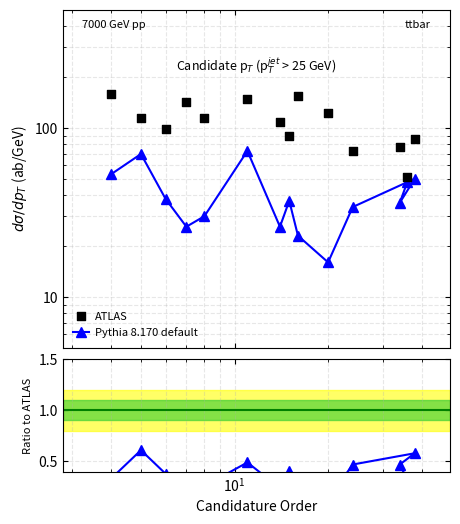

What are all the series names shown in the legend?

Pythia 8.170 default, ATLAS